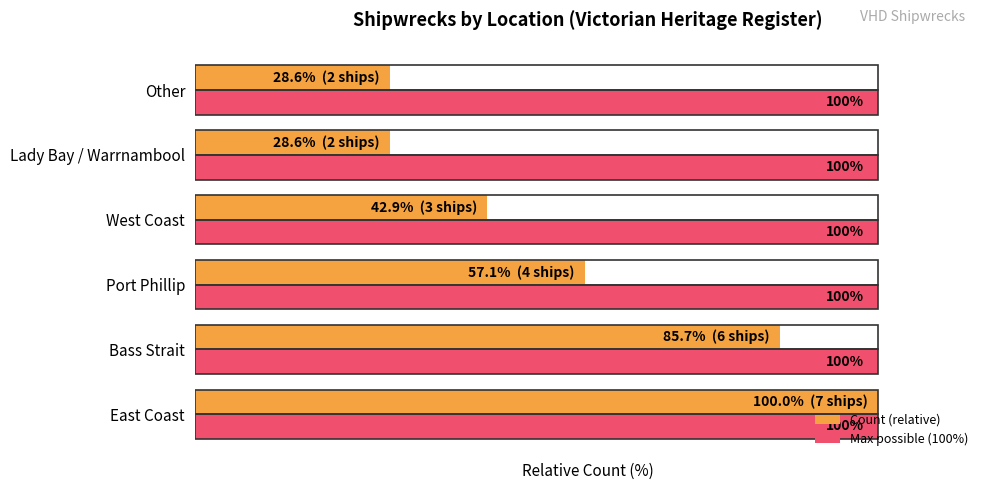

Which series has the largest total across all categories?

Max possible (100%)